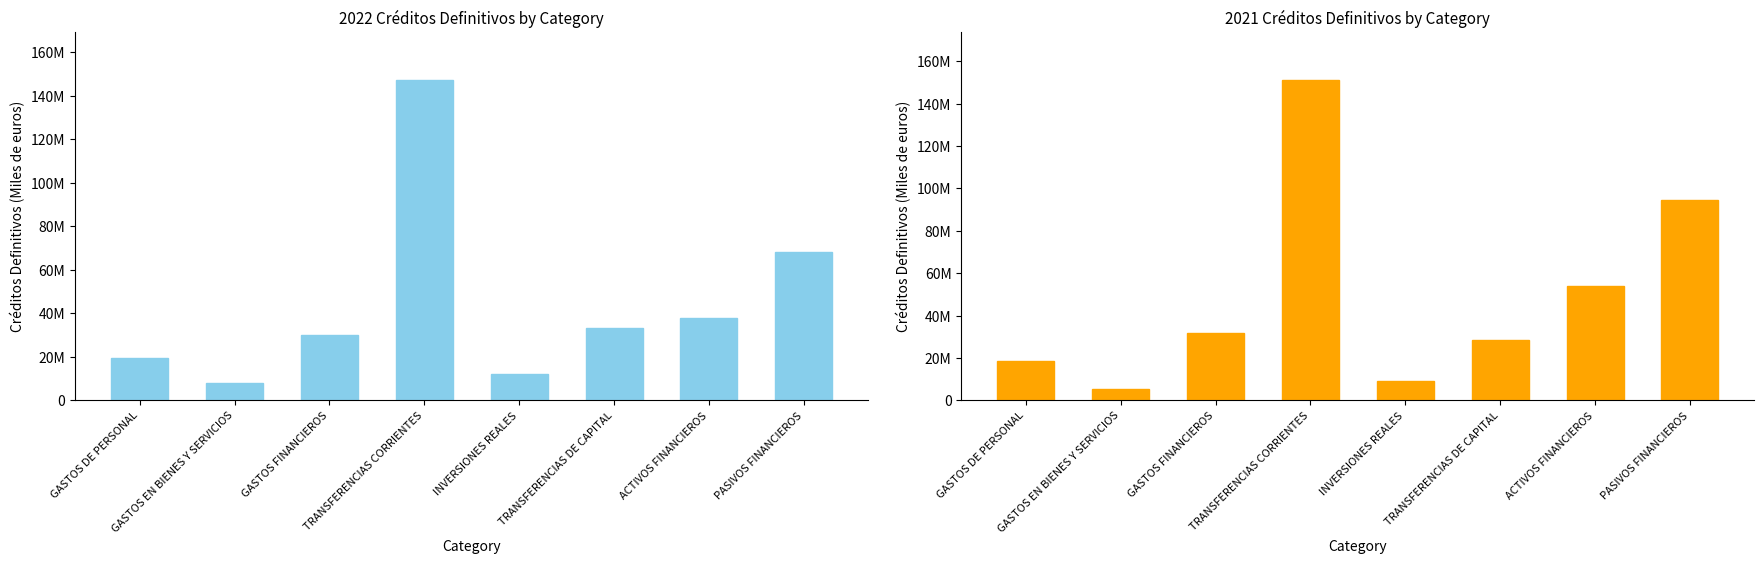

What is the label of the 5th bar from the left?

INVERSIONES REALES